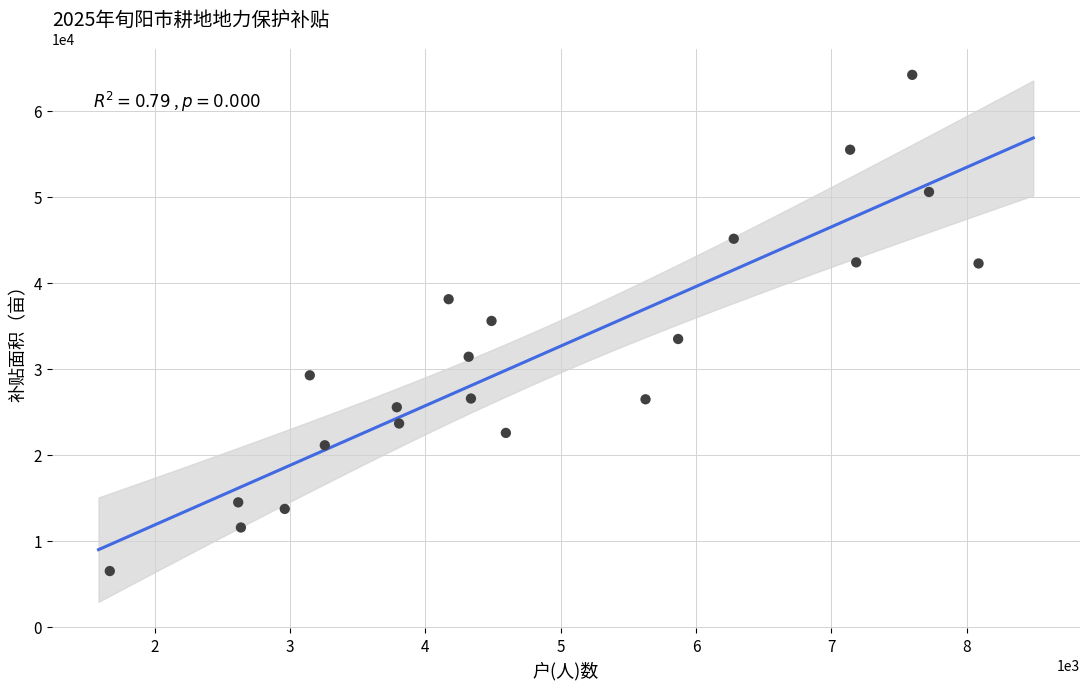

What is the range of X values (max minus min)?

6420.0